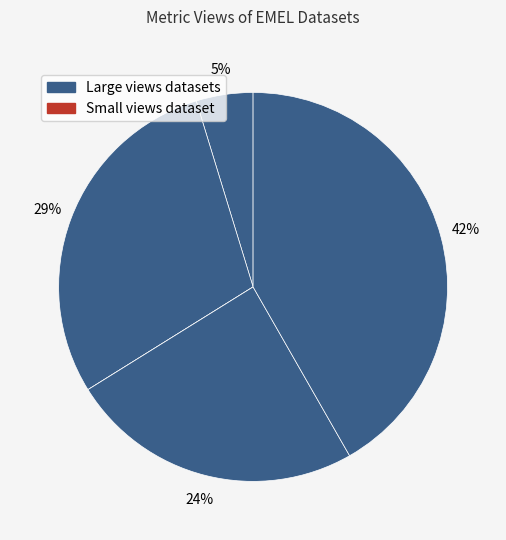

How many slices are in this pie chart?

5